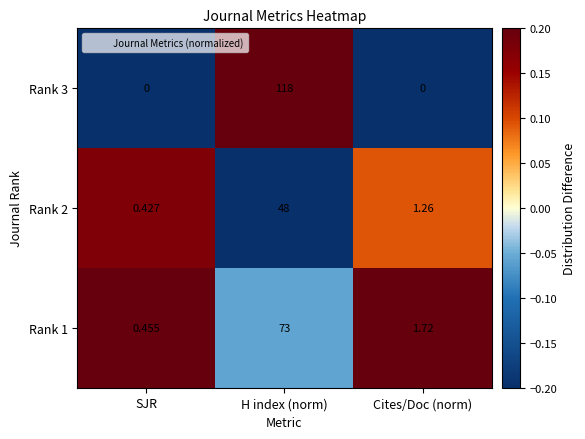

List the labels in order of Rank 2 value, smallest first.

SJR, Cites/Doc (norm), H index (norm)